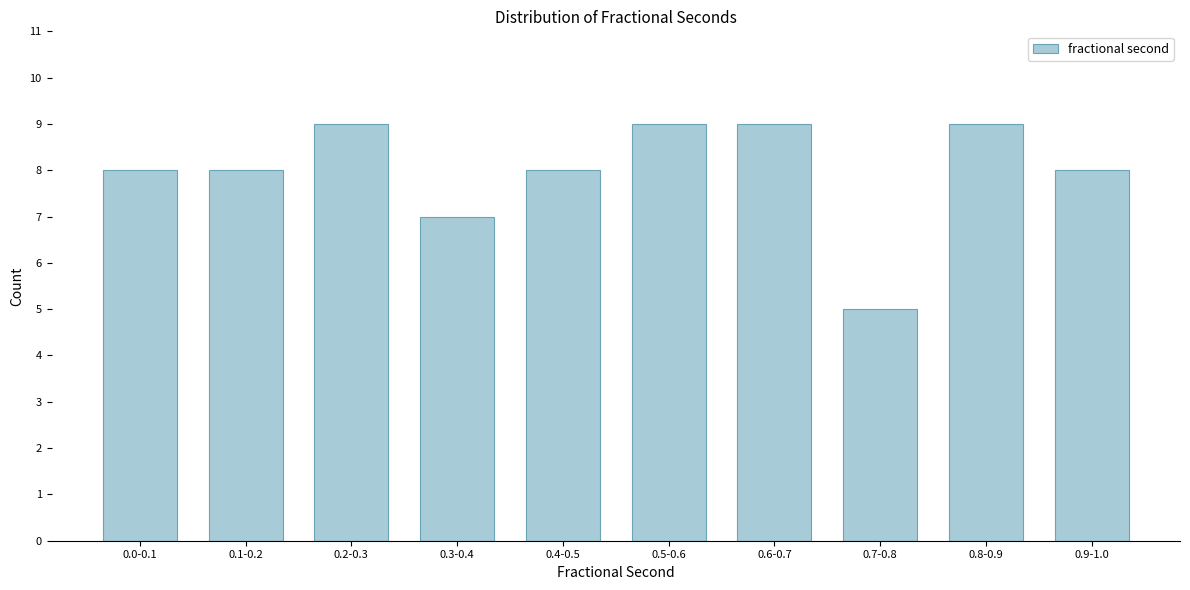

Reading left to right, list all the values displayed in this chart.

8	8	9	7	8	9	9	5	9	8